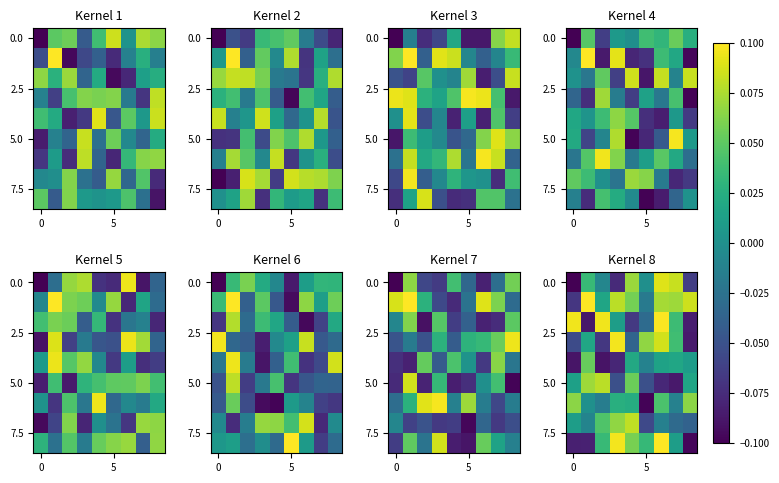

Between 4 and 6, which is larger?

6